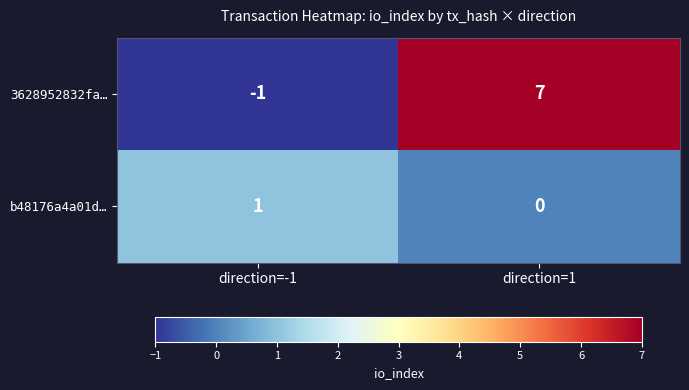

The value of b48176a4a01d… at direction=-1 is 1. True or false?

True